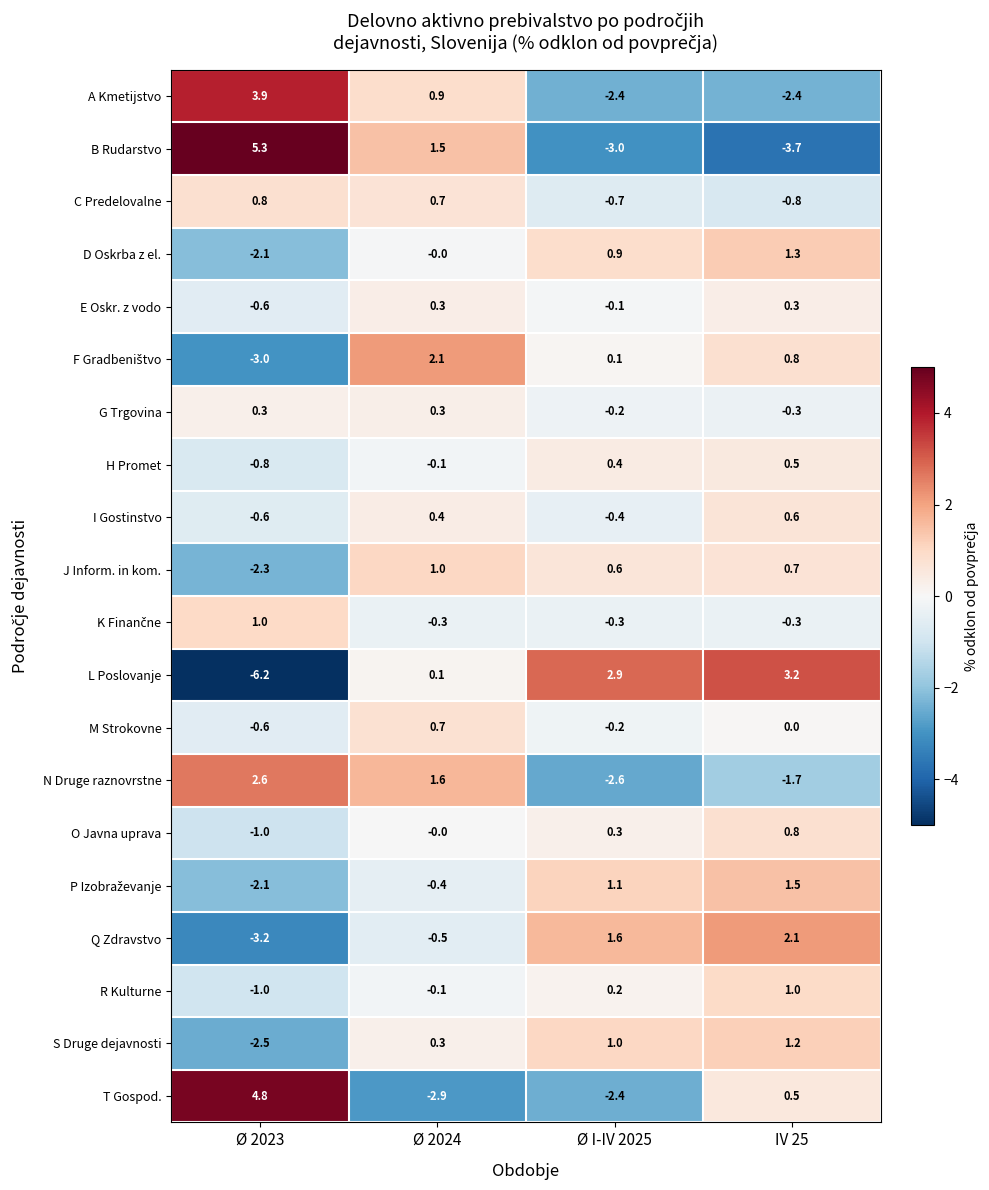

At which label does R Kulturne first exceed 0?

Ø I-IV 2025